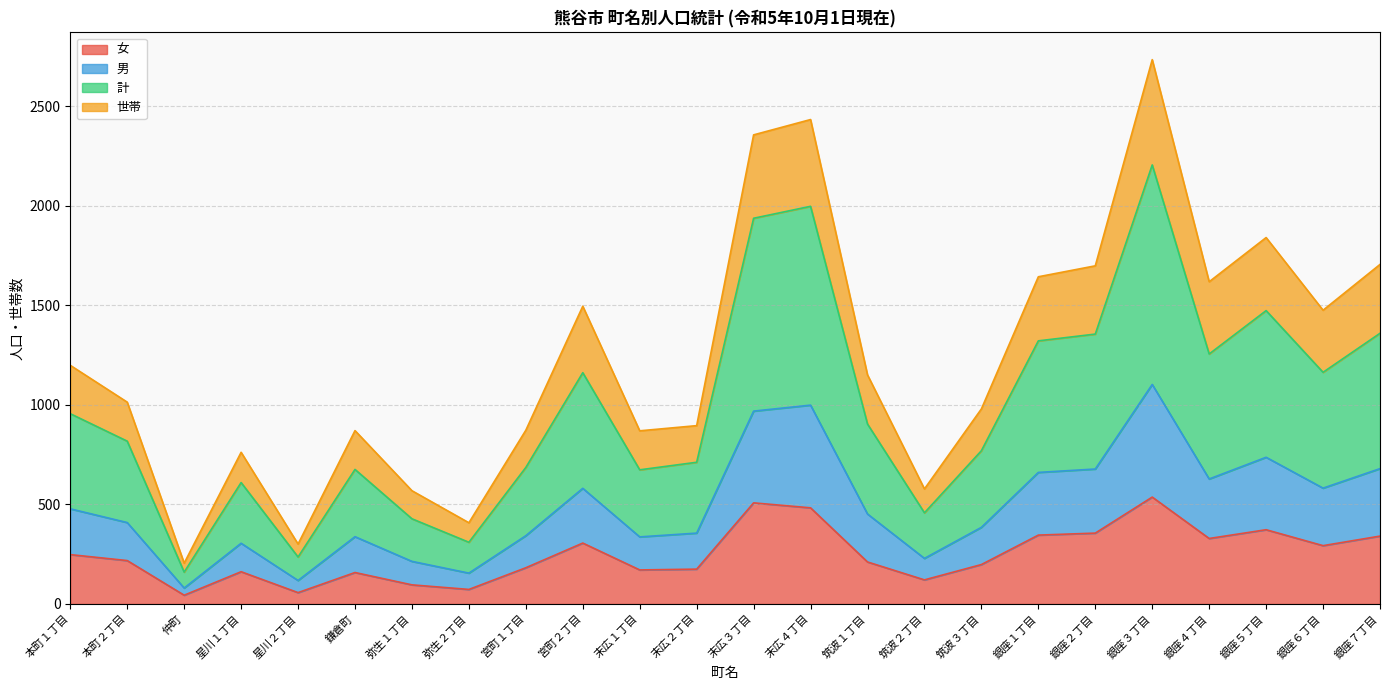

Reading left to right, transcribe all the data shown in this chart.

女: 248	218	44	162	57	158	96	73	182	306	171	175	508	483	211	121	198	346	356	537	329	373	293	341
男: 478	409	80	305	118	338	214	155	343	581	337	356	969	999	452	229	385	661	678	1103	628	737	582	680
計: 956	818	160	610	236	676	428	310	686	1162	674	712	1938	1998	904	458	770	1322	1356	2206	1256	1474	1164	1360
世帯: 1199	1014	205	762	301	871	569	408	873	1496	870	896	2357	2434	1151	578	980	1644	1699	2735	1619	1841	1476	1706